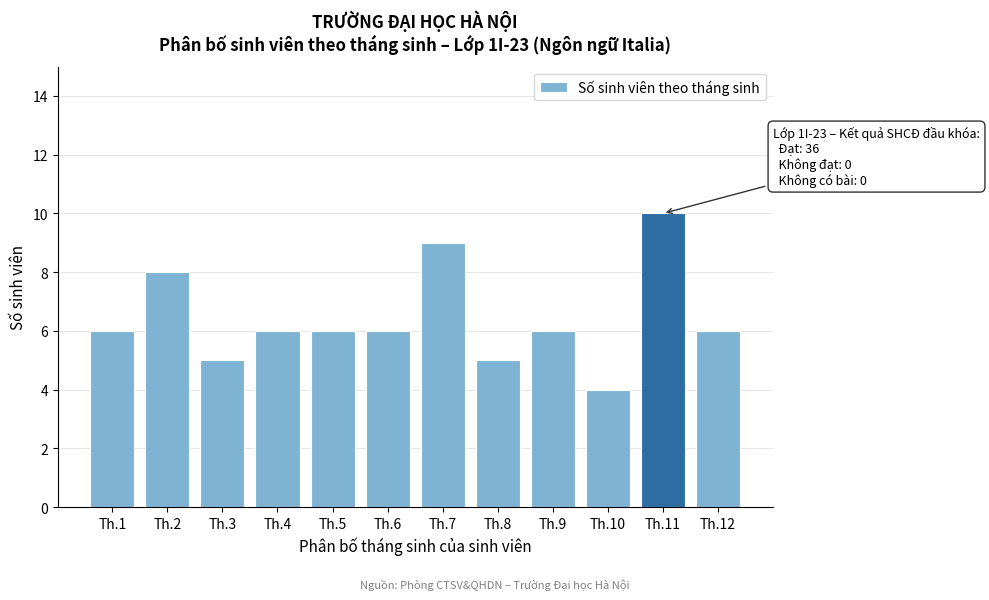

Reading right to left, transcribe all the data shown in this chart.

6	10	4	6	5	9	6	6	6	5	8	6